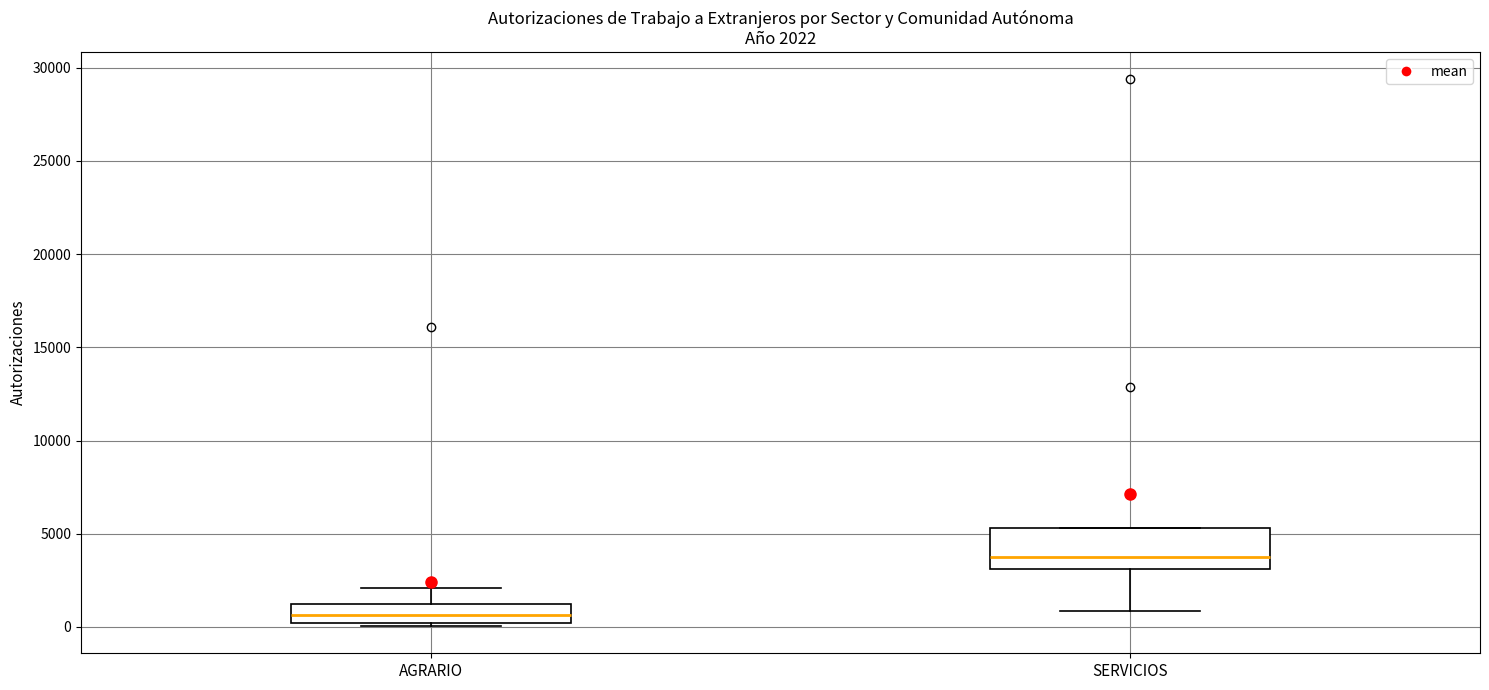

Which box's median line is the highest?

SERVICIOS